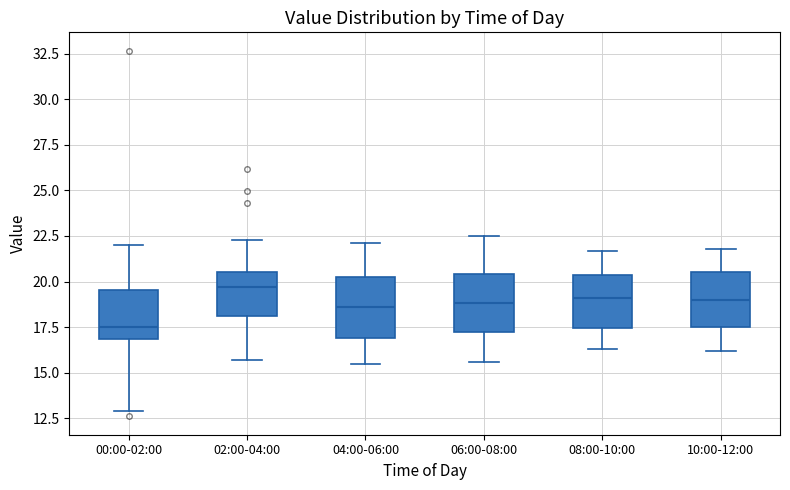

Reading left to right, read every box against the y-axis: the position of its median line, the range the box covers, and the ends of its whiskers. The values are not printed on the chart, so give them approximately, as read against the axis.

00:00-02:00: median 17.5, box 17.0 to 19.5, whiskers 13.0 to 22.0
02:00-04:00: median 19.5, box 18.0 to 20.5, whiskers 15.5 to 22.5
04:00-06:00: median 18.5, box 17.0 to 20.5, whiskers 15.5 to 22.0
06:00-08:00: median 19.0, box 17.5 to 20.5, whiskers 15.5 to 22.5
08:00-10:00: median 19.0, box 17.5 to 20.5, whiskers 16.5 to 21.5
10:00-12:00: median 19.0, box 17.5 to 20.5, whiskers 16.0 to 22.0